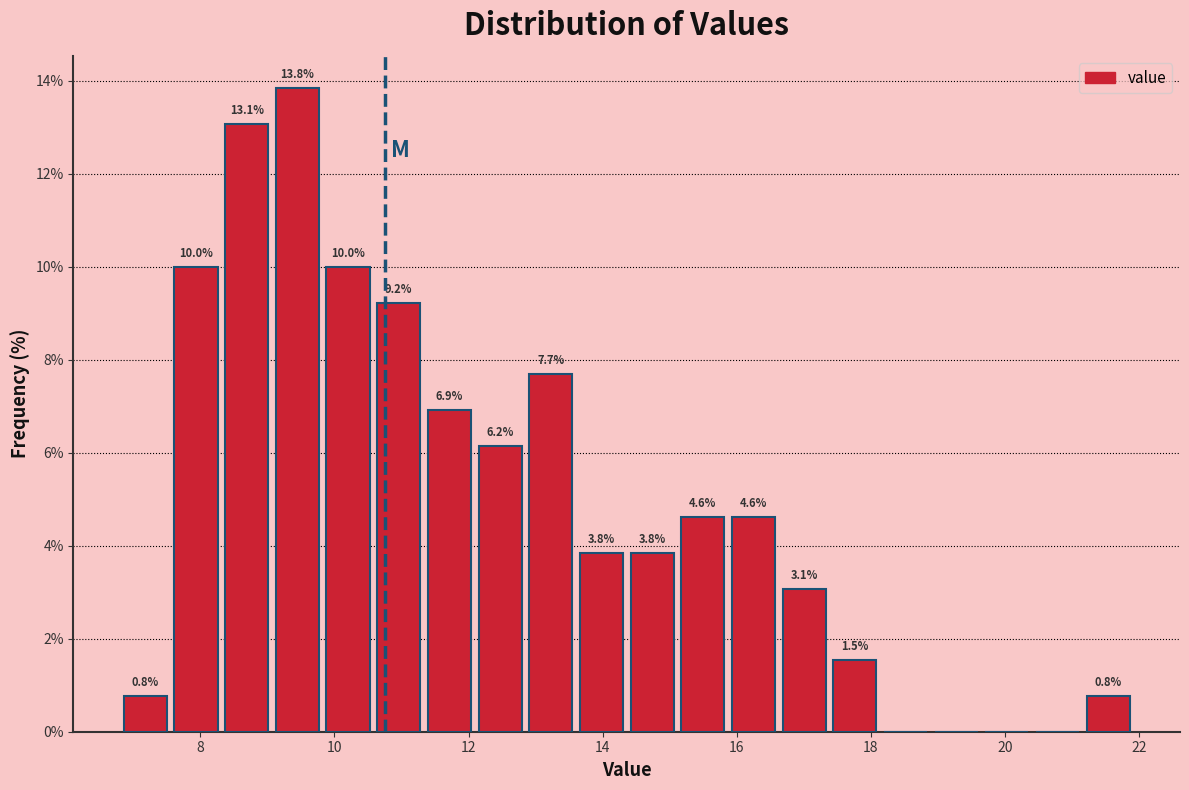

Around what value on the x-axis is the tallest bar? Give the approximate position of its centre, as read against the axis.

9.4